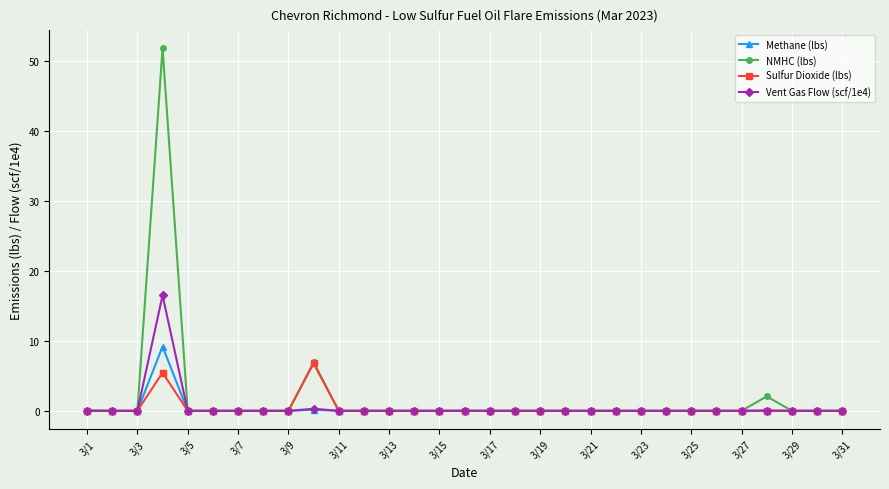

True or false: NMHC (lbs) has more than 2 interior local peaks.

True